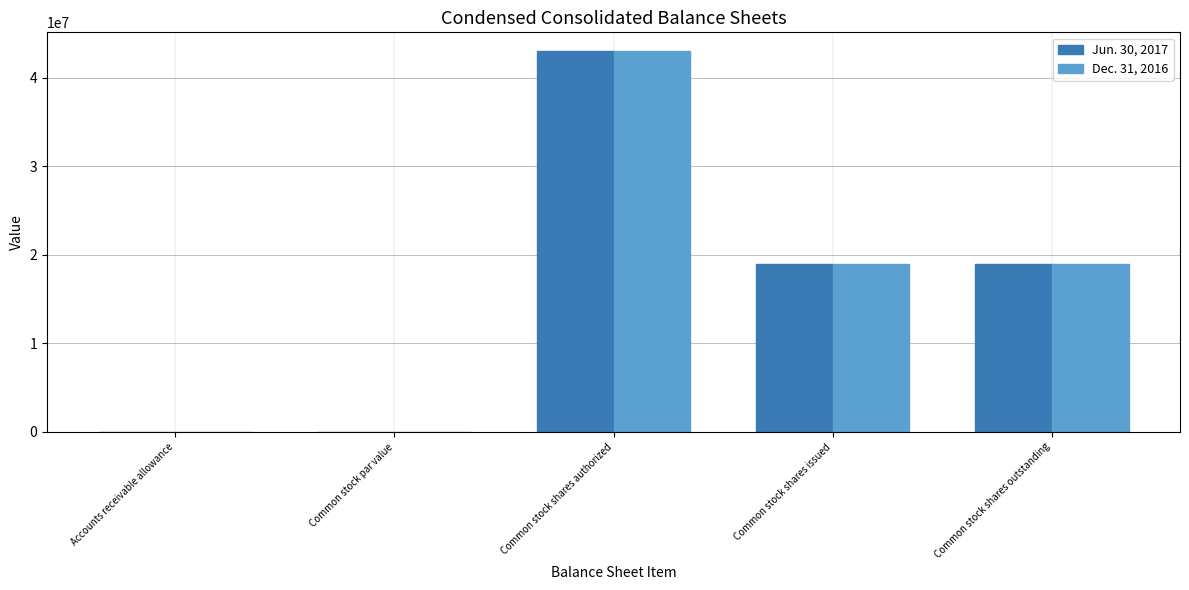

What is the sum of the Dec. 31, 2016 values at Common stock shares authorized and Accounts receivable allowance?

43000057